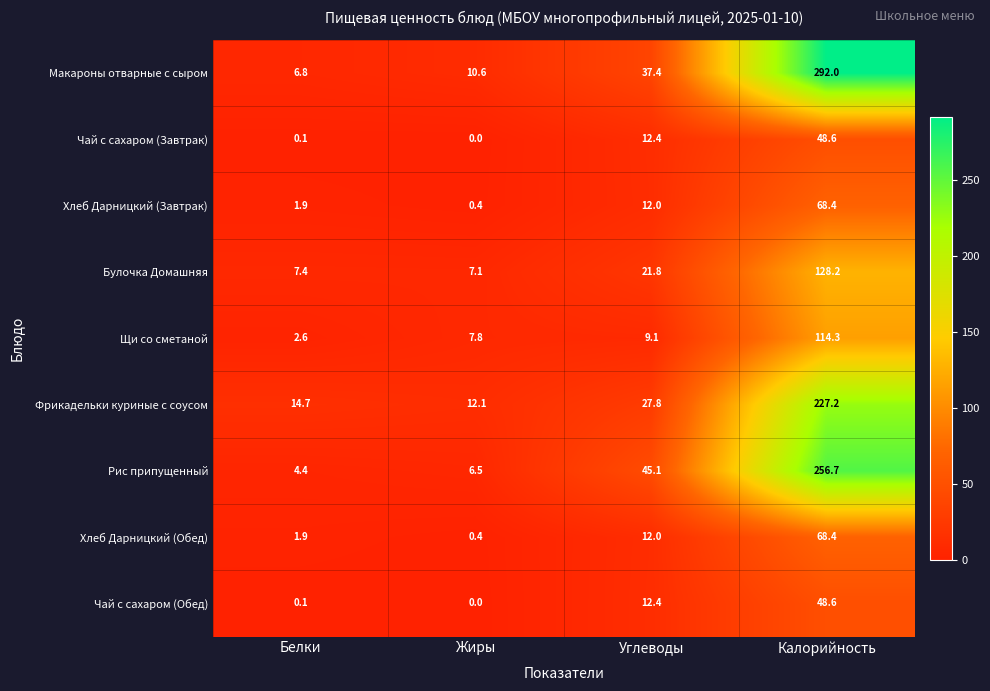

List the labels in order of Чай с сахаром (Обед) value, largest first.

Калорийность, Углеводы, Белки, Жиры